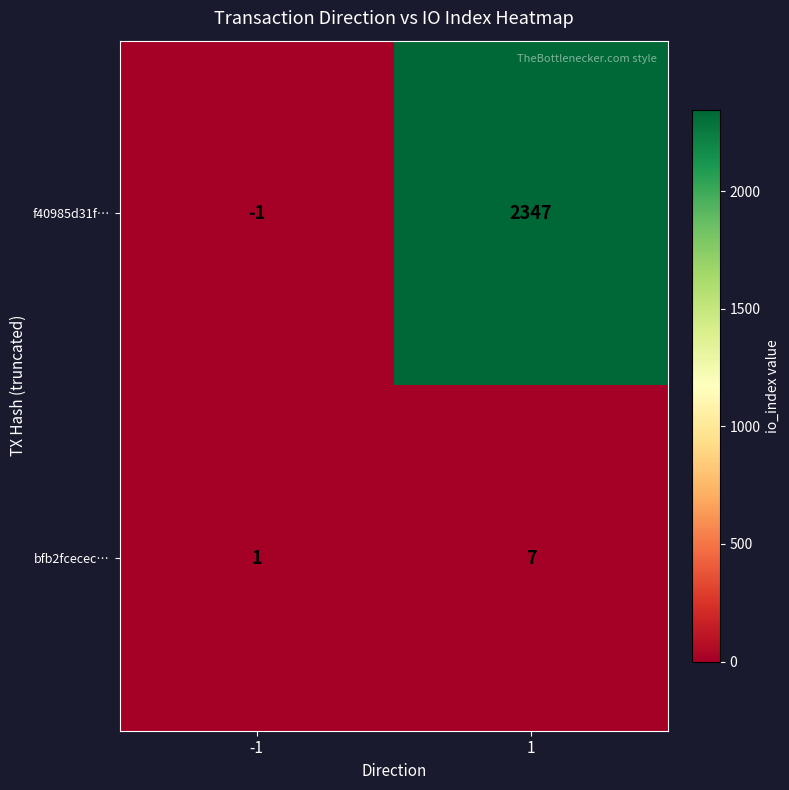

How many data points does each series have?

2